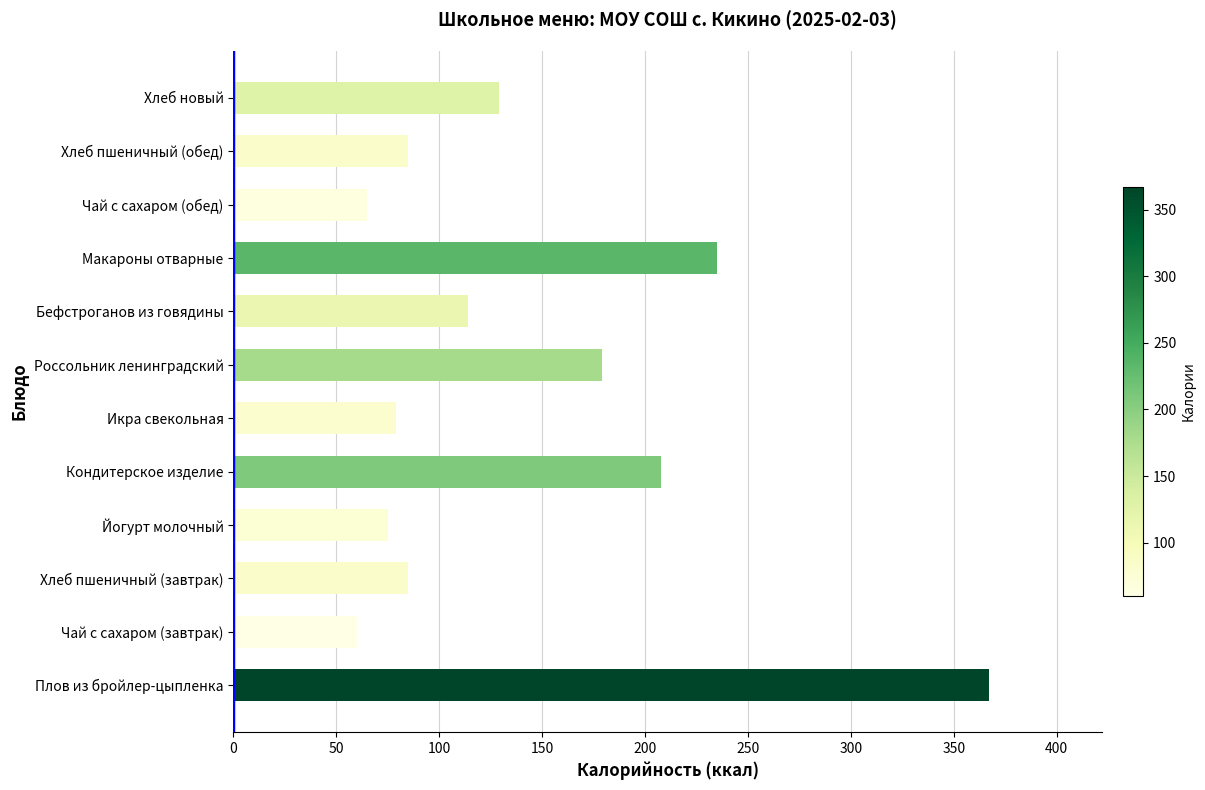

Are the bars horizontal?

Yes